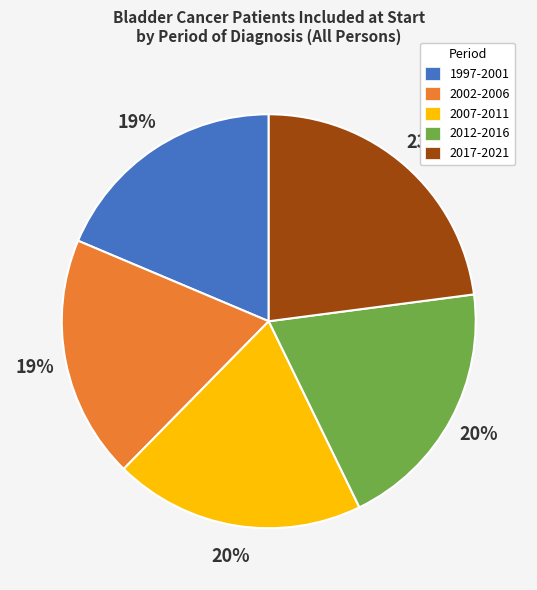

What percentage is the 1997-2001 slice, to the nearest percent?

19%